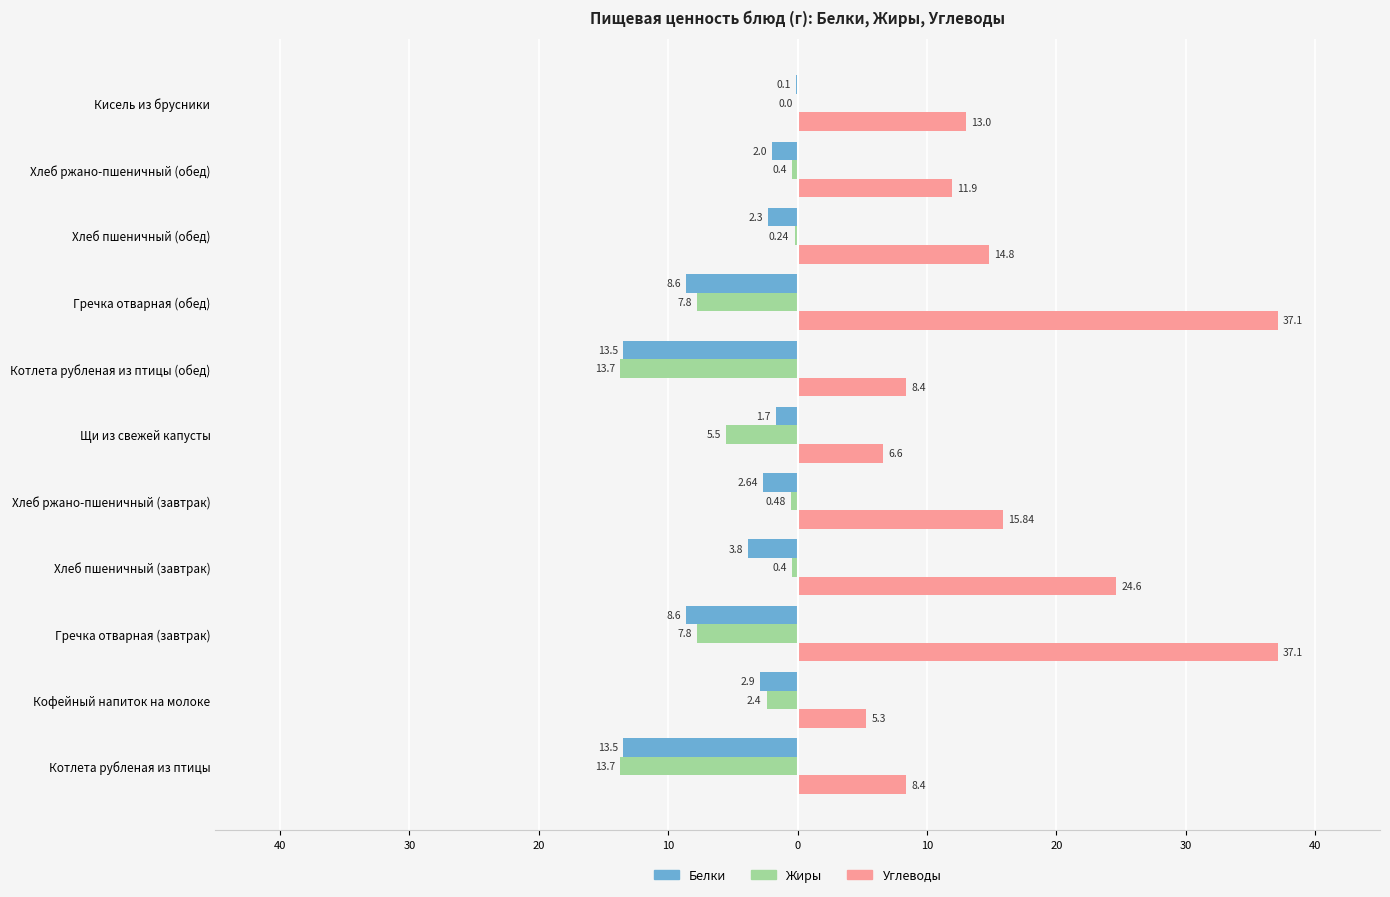

What is the difference between the second highest and second lowest values in the Жиры series?

13.5